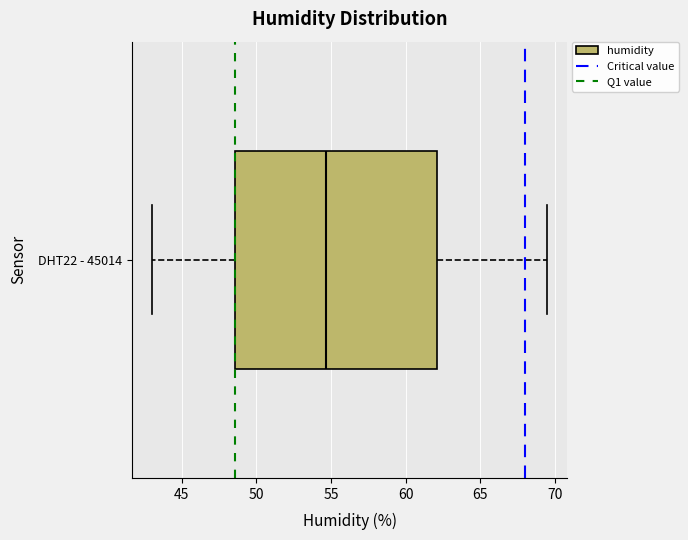

Transcribe this box plot: give where the median line is, the range the box spans, and where the two whiskers end, as read against the x-axis. The values are not printed on the chart, so give them approximately, as read against the axis.

median 54.5, box 48.5 to 62.0, whiskers 43.0 to 69.5